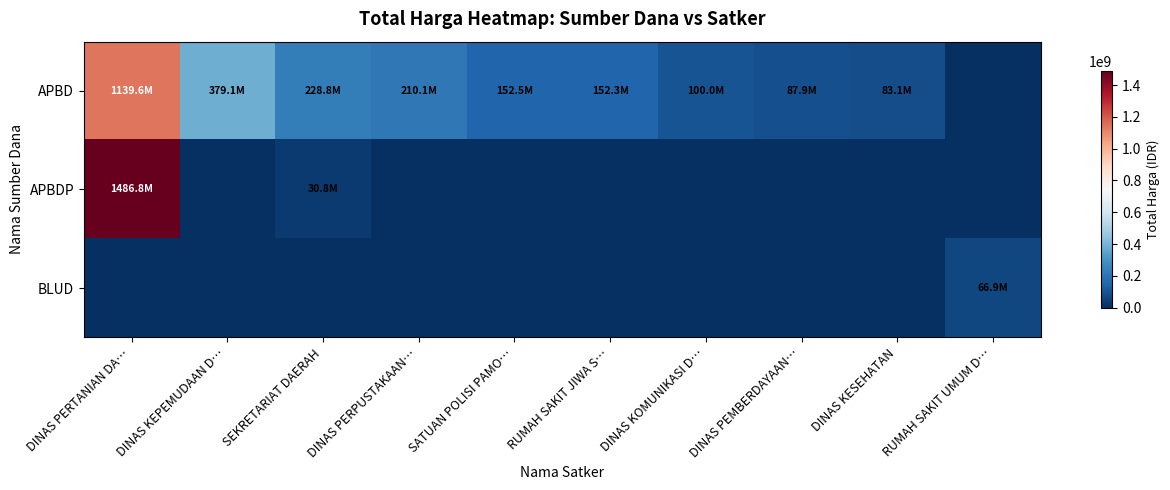

At how many categories does at least one series exceed 310312818?

2